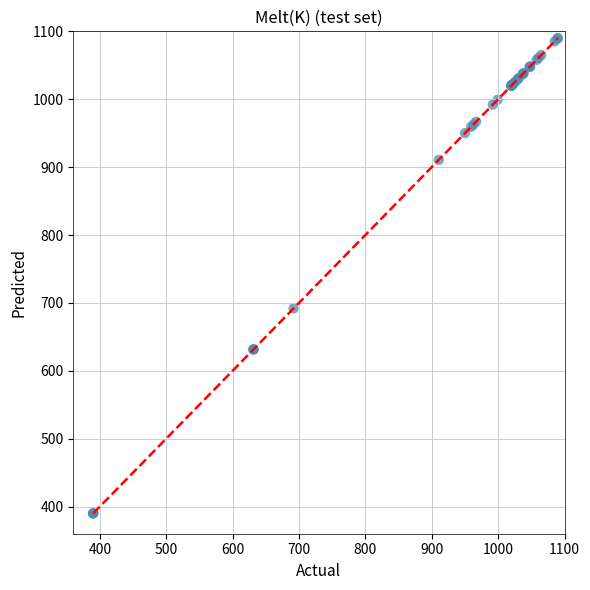

What Y value in the scatter plot is closest to 740?

691.9